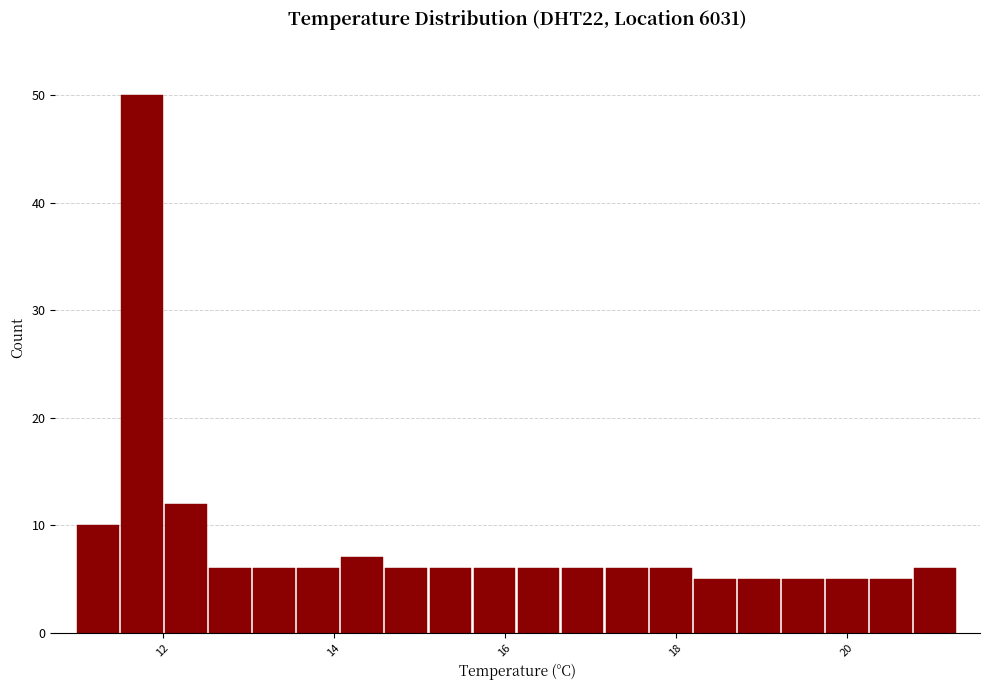

Read against the x-axis, roughly where is the centre of the tallest bar?

11.8